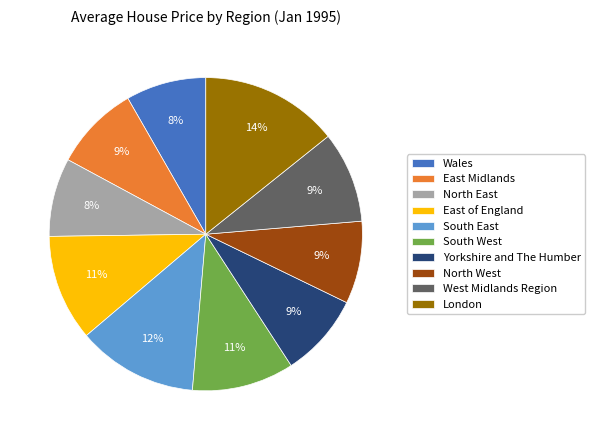

Do East of England and East Midlands together represent more than half of the pie?

No